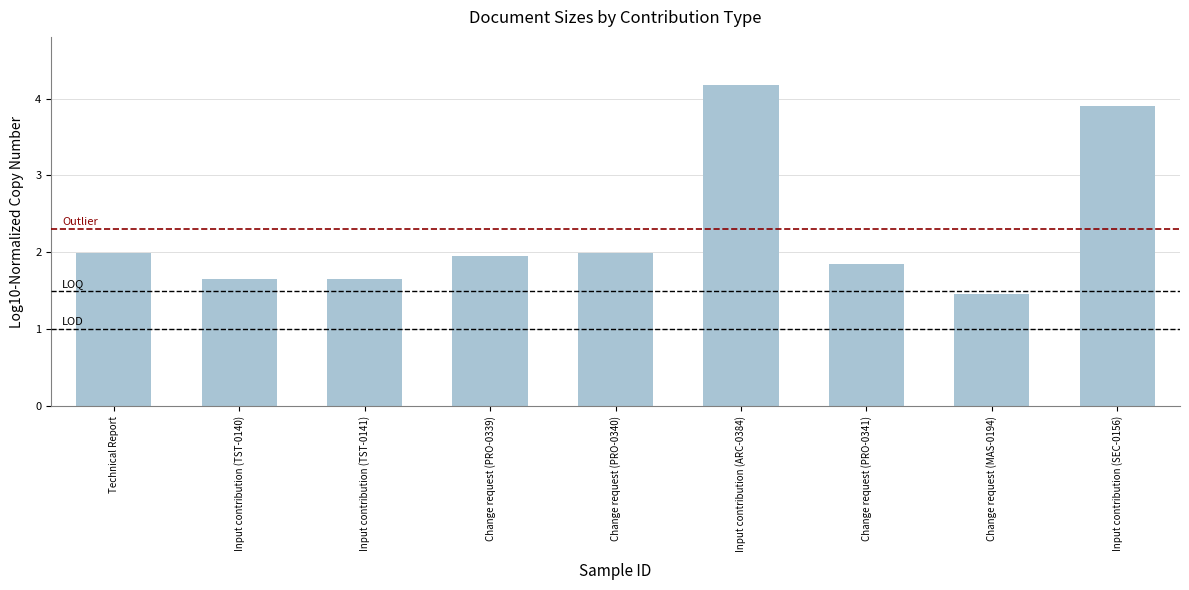

What position from the right is Input contribution (ARC-0384)?

4